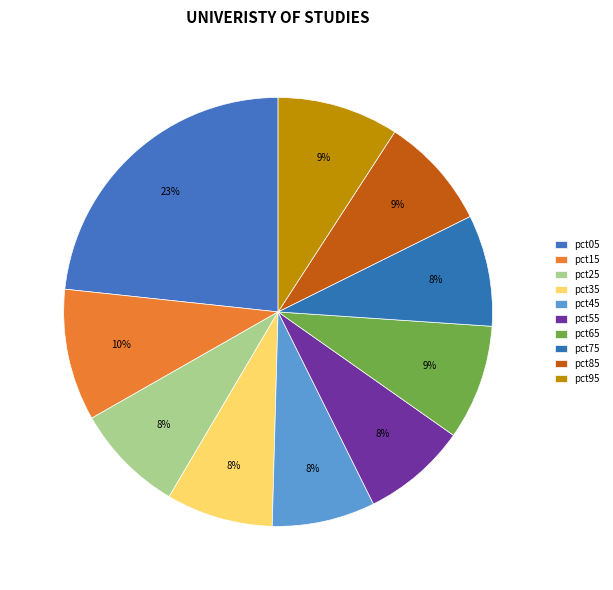

Is it true that pct15 is 10% of the pie?

True